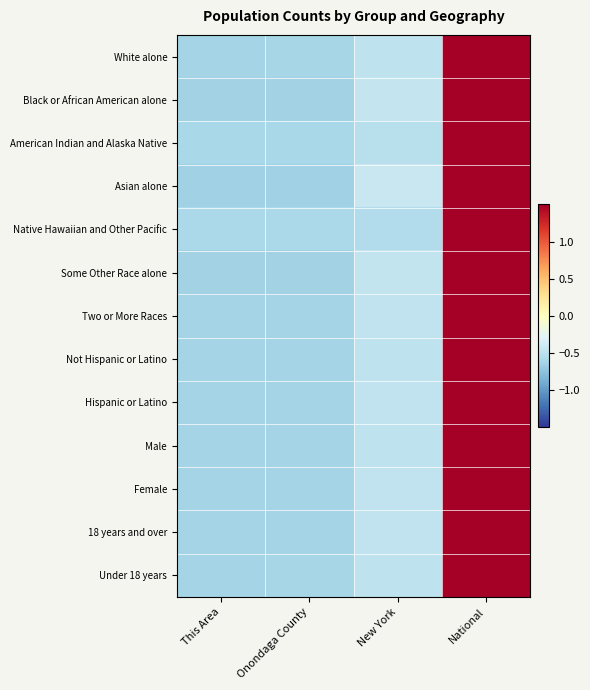

Reading left to right, transcribe all the data shown in this chart.

White alone: This Area=-0.6	Onondaga County=-0.6	New York=-0.5	National=1.7
Black or African American alone: This Area=-0.6	Onondaga County=-0.6	New York=-0.5	National=1.7
American Indian and Alaska Native: This Area=-0.6	Onondaga County=-0.6	New York=-0.5	National=1.7
Asian alone: This Area=-0.7	Onondaga County=-0.6	New York=-0.4	National=1.7
Native Hawaiian and Other Pacific: This Area=-0.6	Onondaga County=-0.6	New York=-0.6	National=1.7
Some Other Race alone: This Area=-0.6	Onondaga County=-0.6	New York=-0.5	National=1.7
Two or More Races: This Area=-0.6	Onondaga County=-0.6	New York=-0.5	National=1.7
Not Hispanic or Latino: This Area=-0.6	Onondaga County=-0.6	New York=-0.5	National=1.7
Hispanic or Latino: This Area=-0.6	Onondaga County=-0.6	New York=-0.5	National=1.7
Male: This Area=-0.6	Onondaga County=-0.6	New York=-0.5	National=1.7
Female: This Area=-0.6	Onondaga County=-0.6	New York=-0.5	National=1.7
18 years and over: This Area=-0.6	Onondaga County=-0.6	New York=-0.5	National=1.7
Under 18 years: This Area=-0.6	Onondaga County=-0.6	New York=-0.5	National=1.7